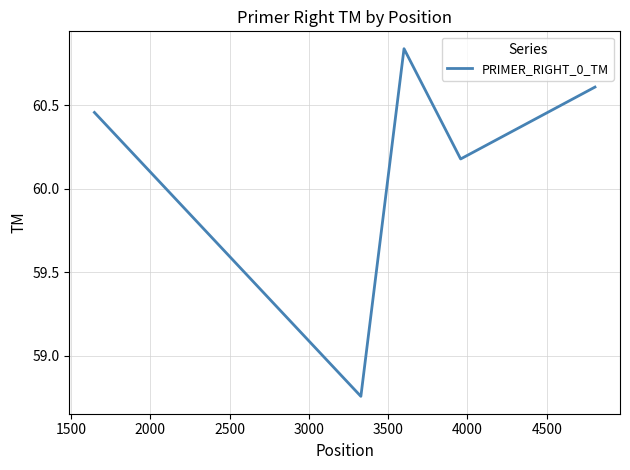

What is the sum of all values?

300.8